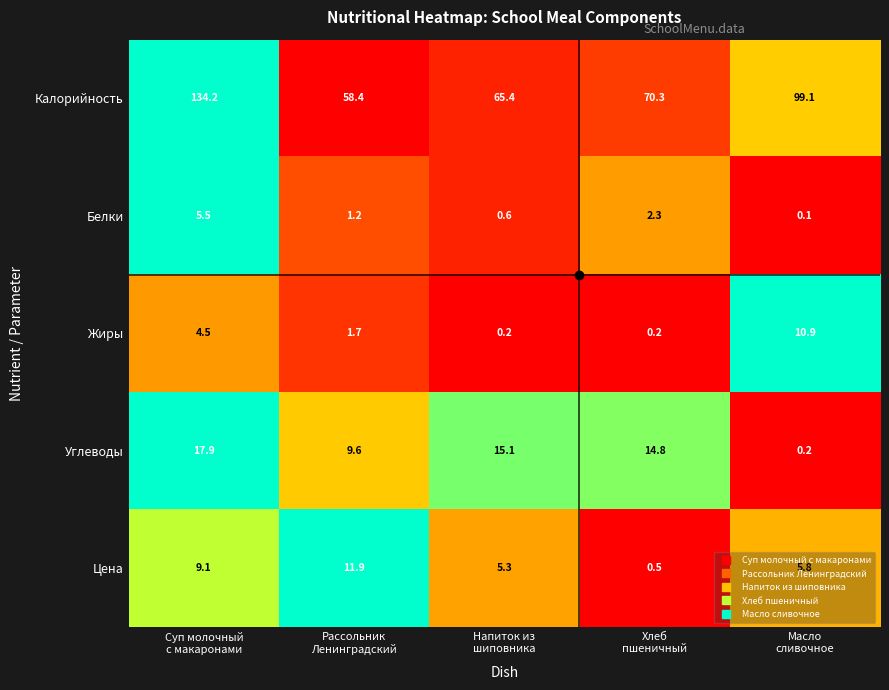

What is the total value across all series at Масло
сливочное?

116.1